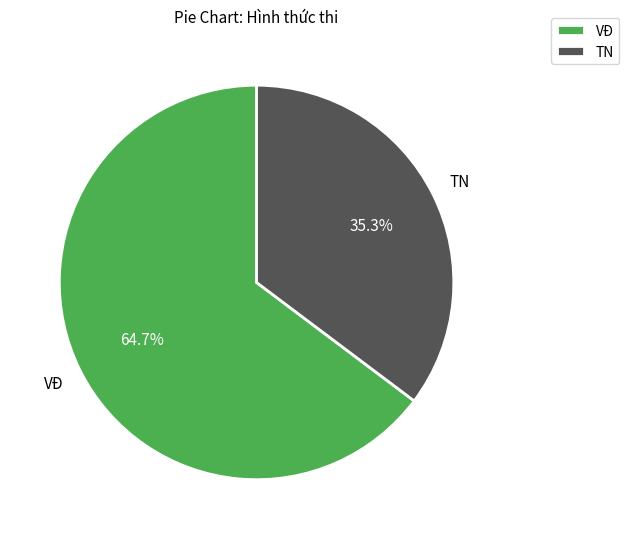

Rank the categories by value from lowest to highest.

TN, VĐ